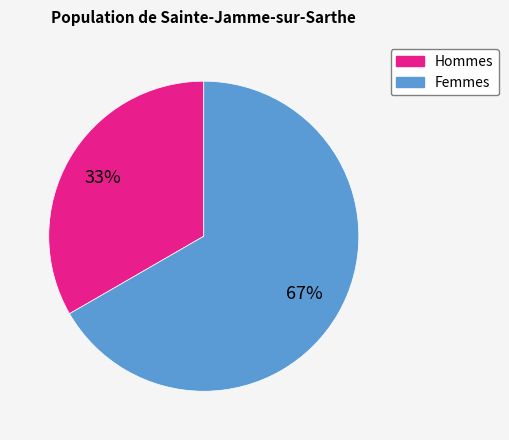

To the nearest percent, what is the average slice percentage?

50%